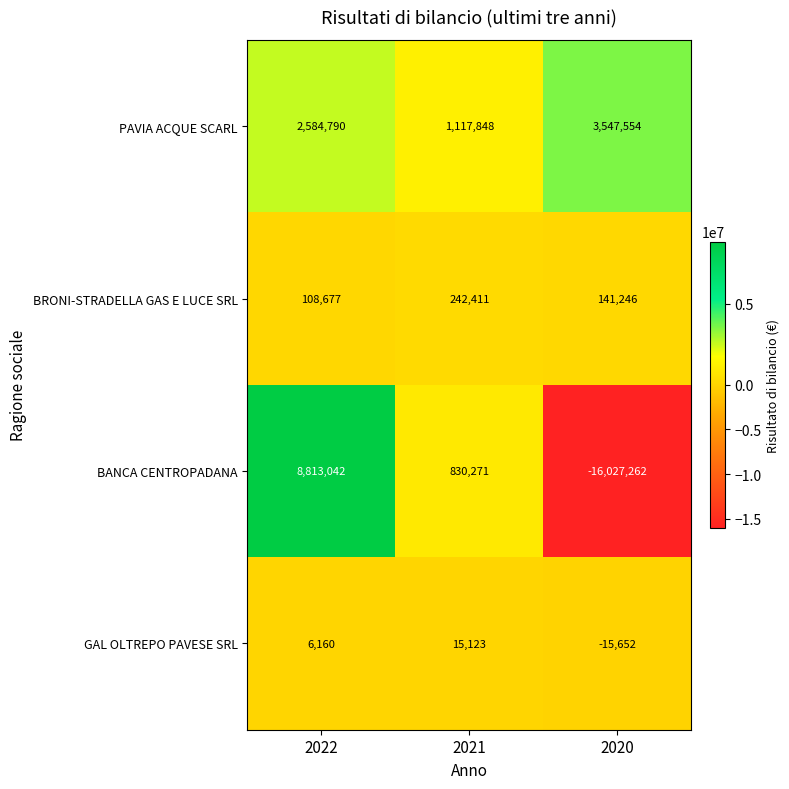

At which category is the sum across all series the highest?

2022